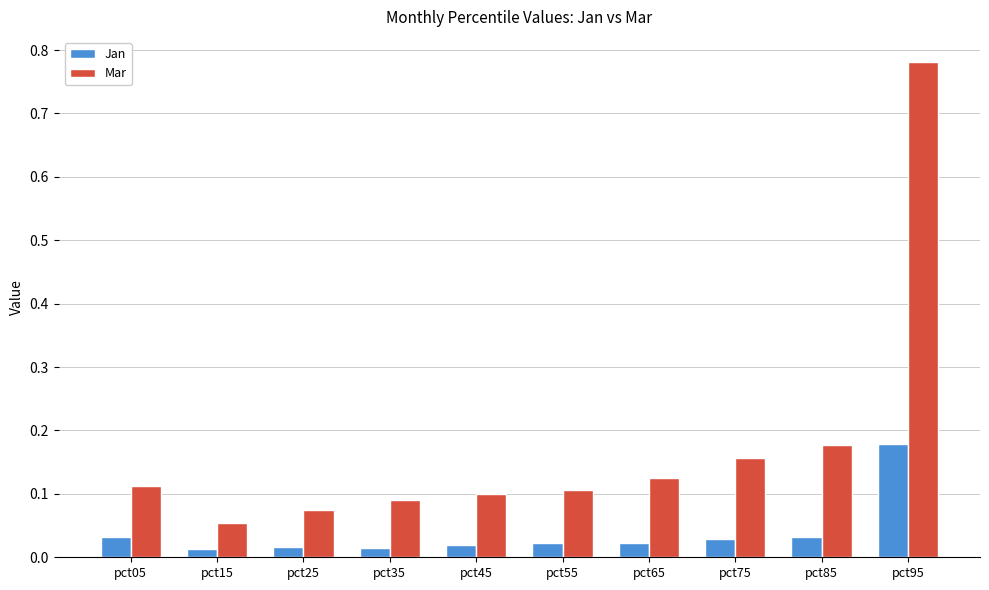

What are all the series names shown in the legend?

Jan, Mar